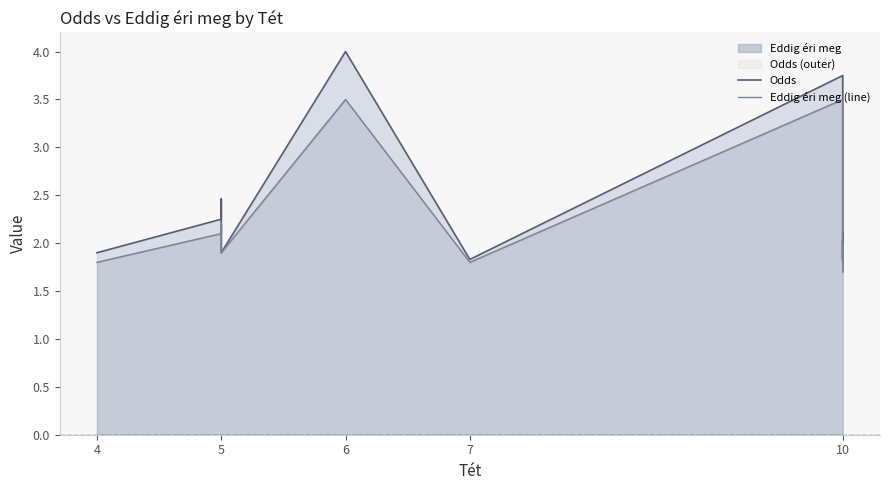

True or false: Odds has more than 0 interior local peaks.

True